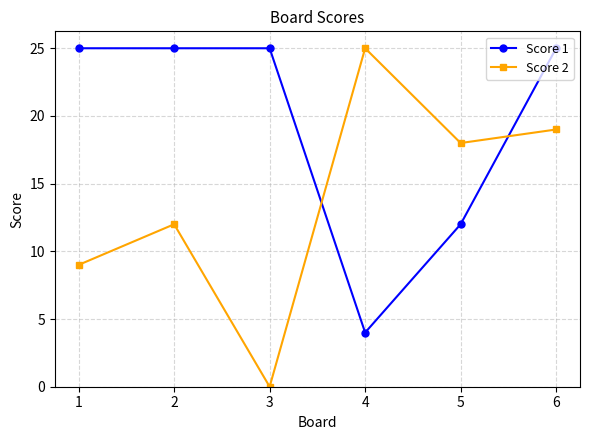

What is the approximate value of Score 1 at 5, to the nearest 10?

10